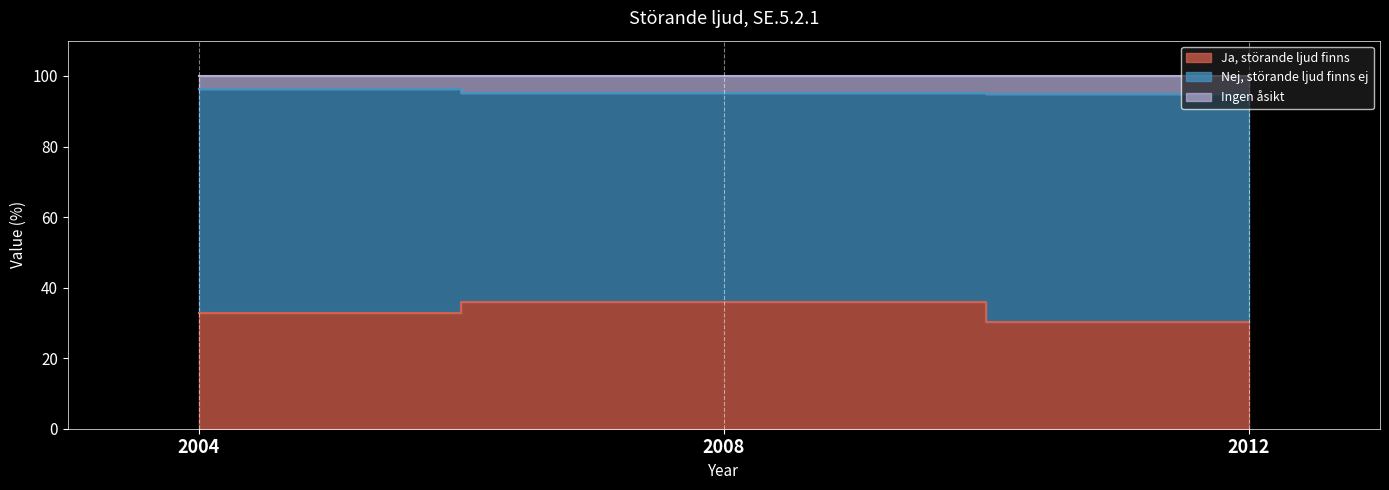

Which has a higher value, 2004 or 2008?

2008